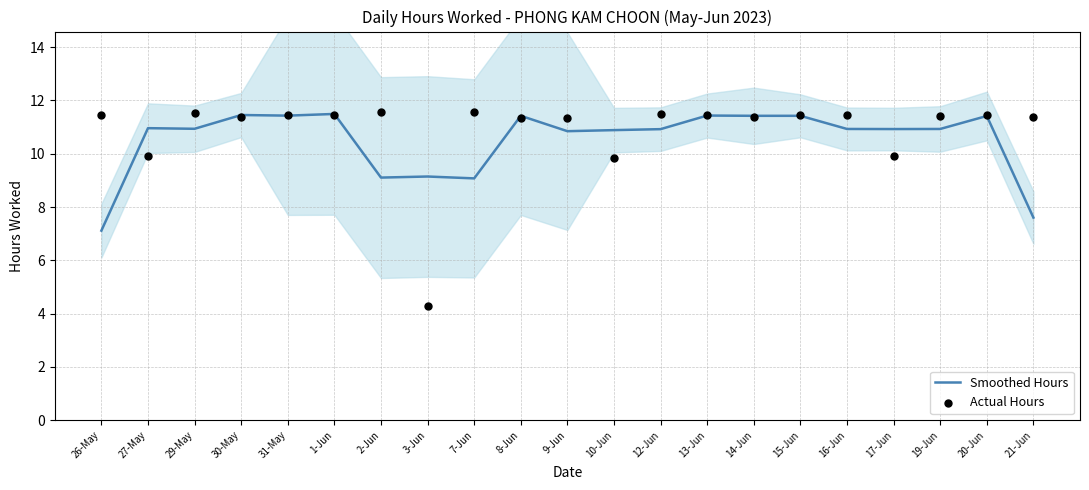

Which series reaches the minimum Y coordinate?

Actual Hours